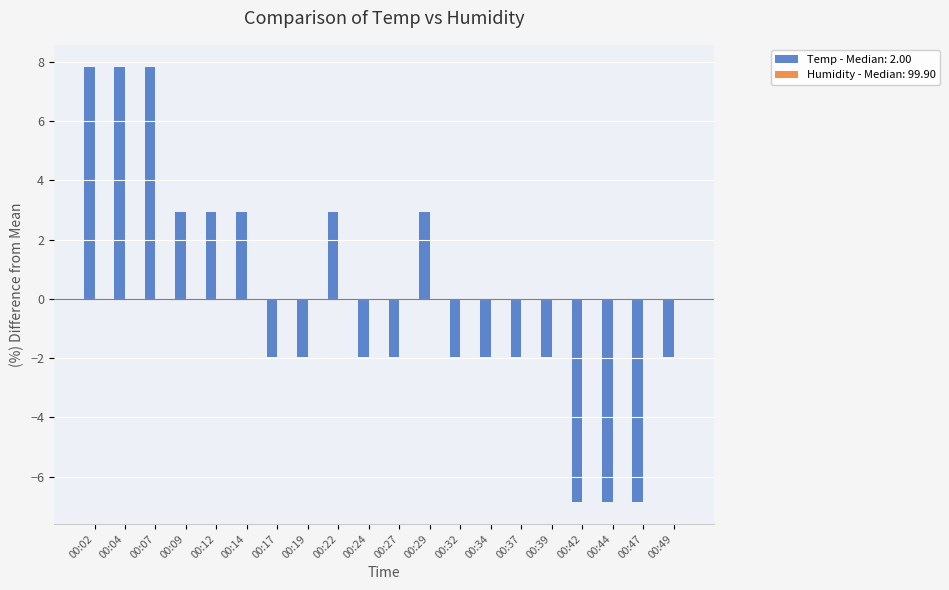

What is the greatest value displayed?

7.8